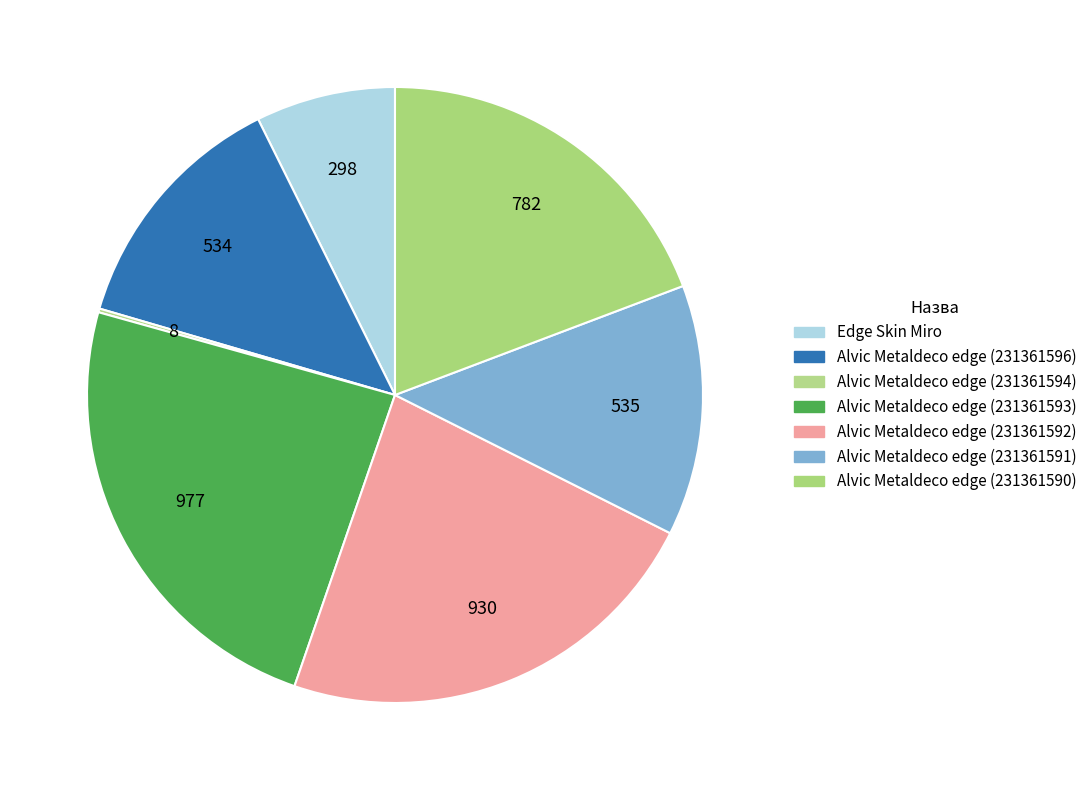

Which slice is the smallest?

Alvic Metaldeco edge (231361594)